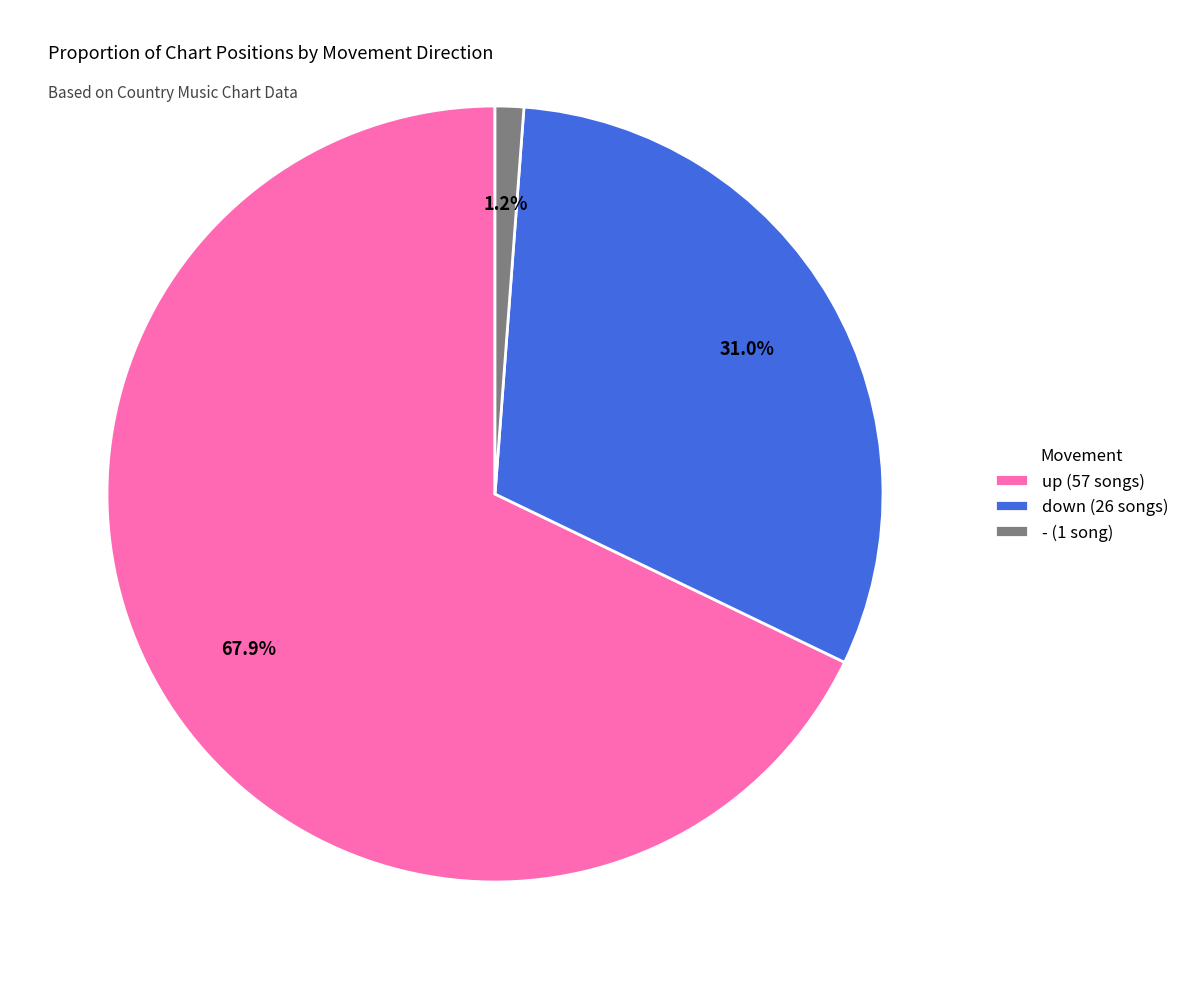

Is it true that down is 40% of the pie?

False